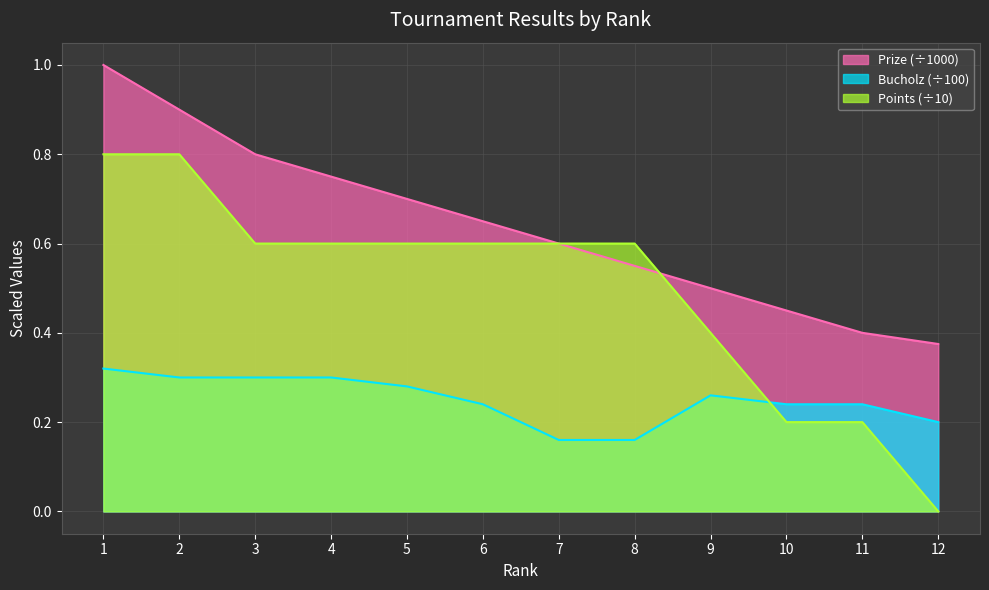

Reading left to right, list all the values displayed in this chart.

Prize: 1.0	0.9	0.8	0.8	0.7	0.7	0.6	0.6	0.5	0.5	0.4	0.4
Bucholz: 0.3	0.3	0.3	0.3	0.3	0.2	0.2	0.2	0.3	0.2	0.2	0.2
Points: 0.8	0.8	0.6	0.6	0.6	0.6	0.6	0.6	0.4	0.2	0.2	0.0